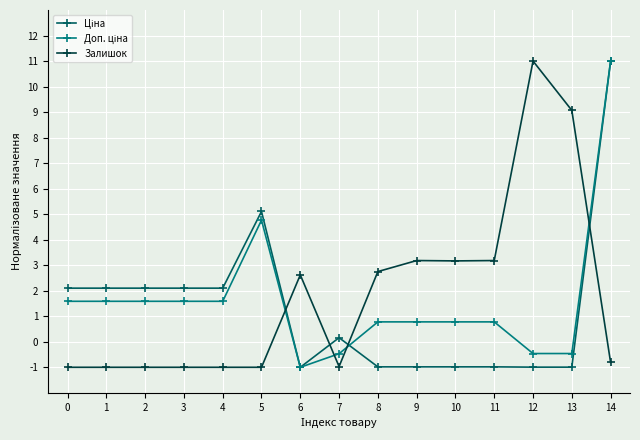

Is this an area chart (filled region under the line)?

No